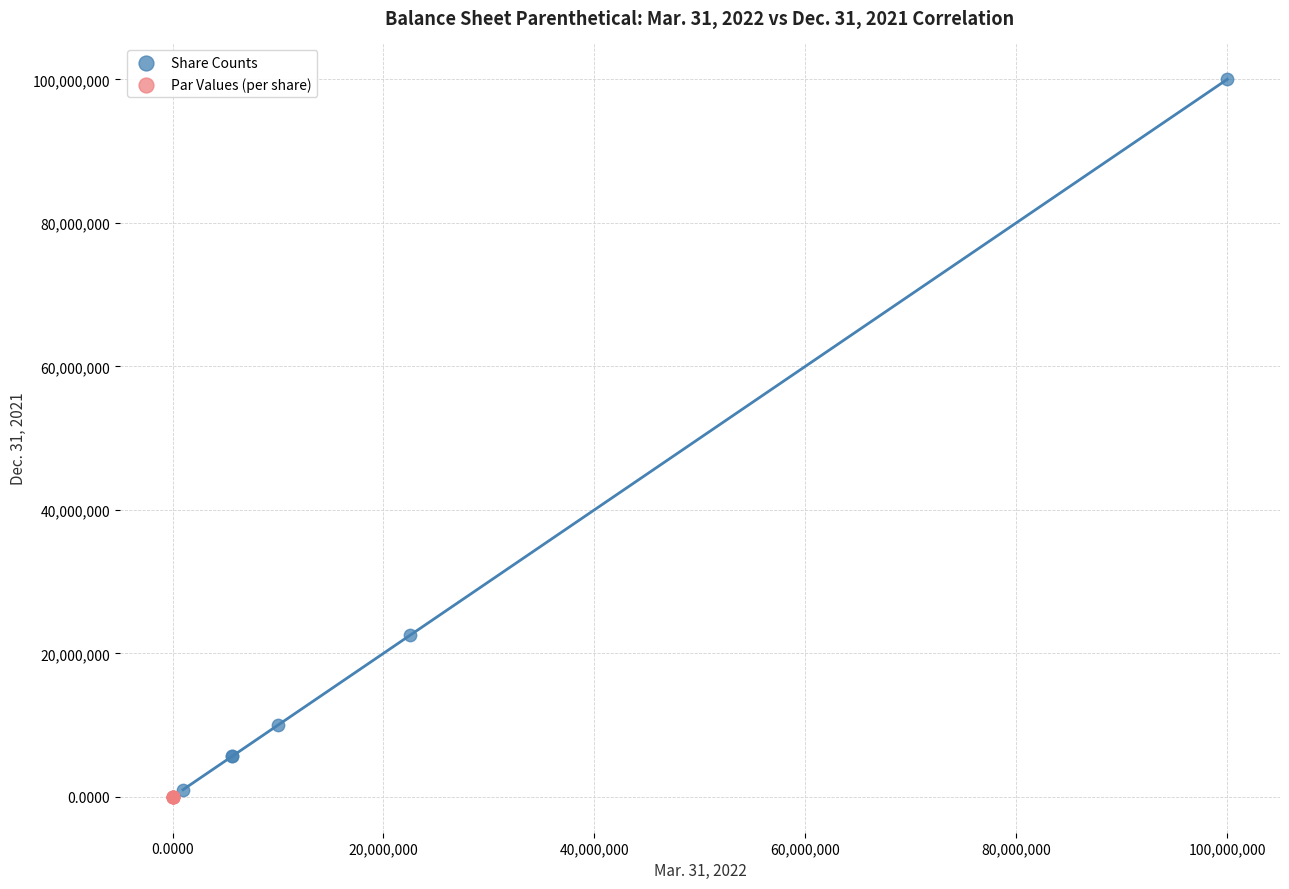

Which series contains the highest Y value?

Share Counts